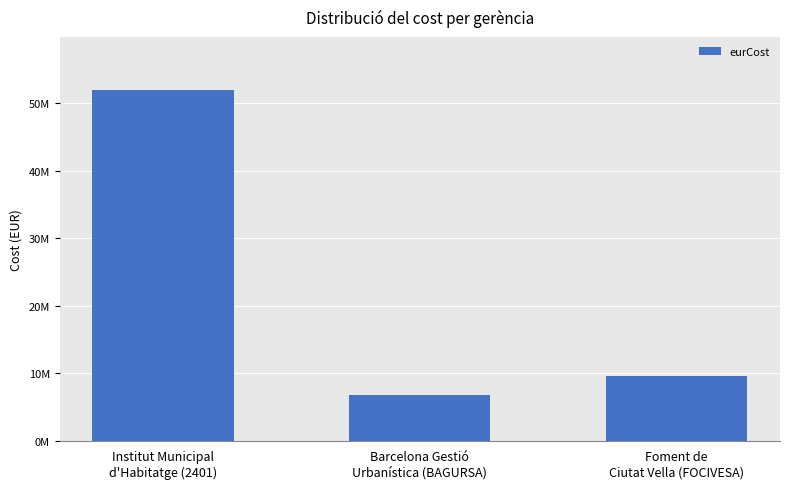

Reading left to right, what are all the values shown in this chart?

52022691.1	6793430.8	9596868.0